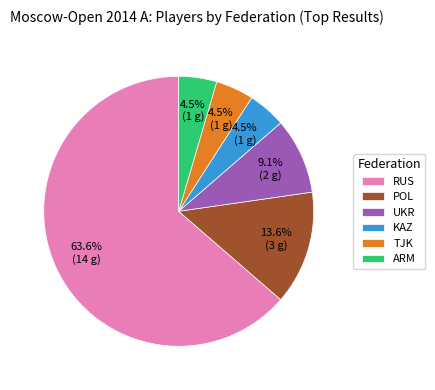

Which category accounts for the majority?

RUS